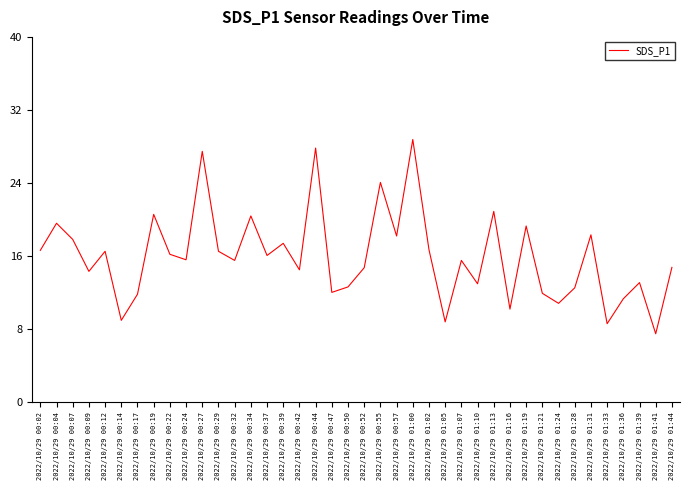

Where is the first local maximum?

2022/10/29 00:04